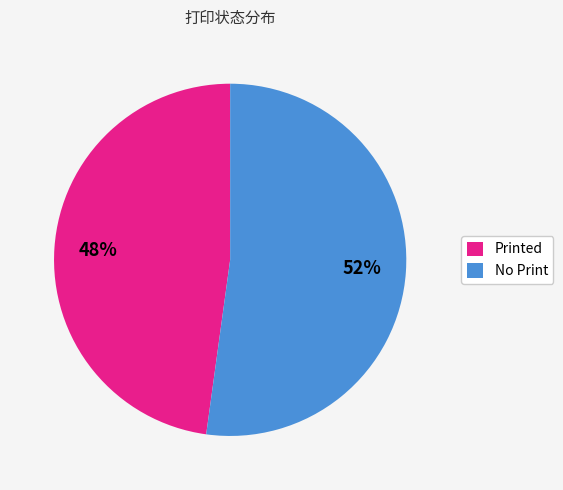

To the nearest percent, what is the difference between the largest and smallest slice percentages?

4%